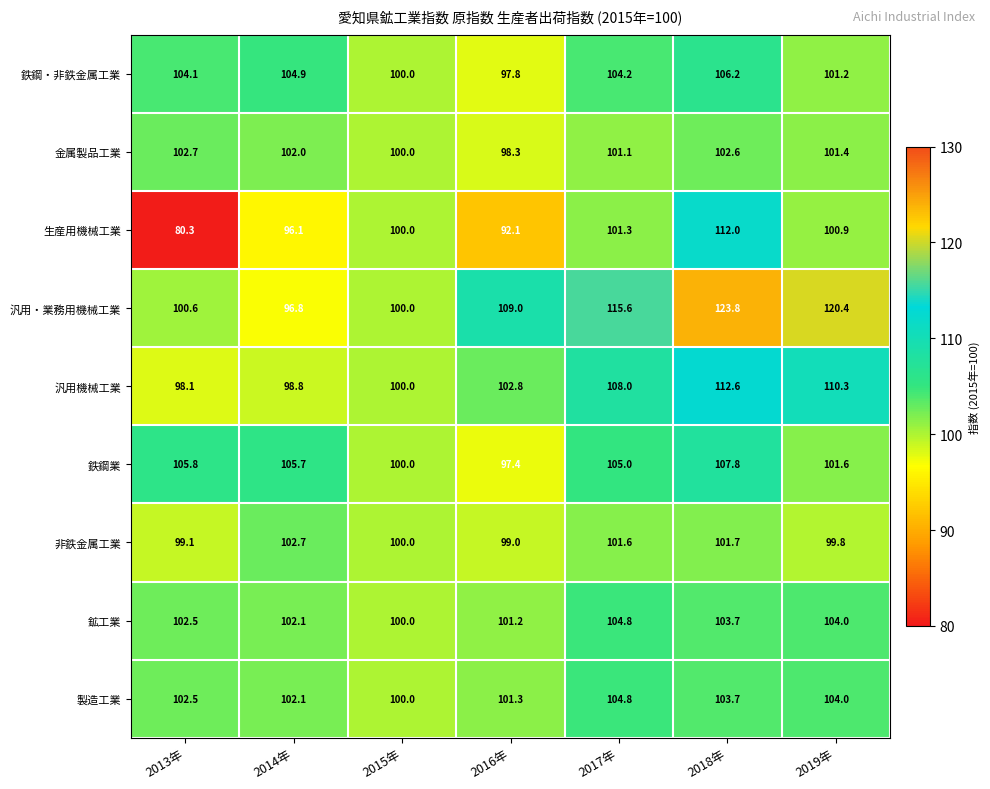

What is the greatest value displayed?

123.8